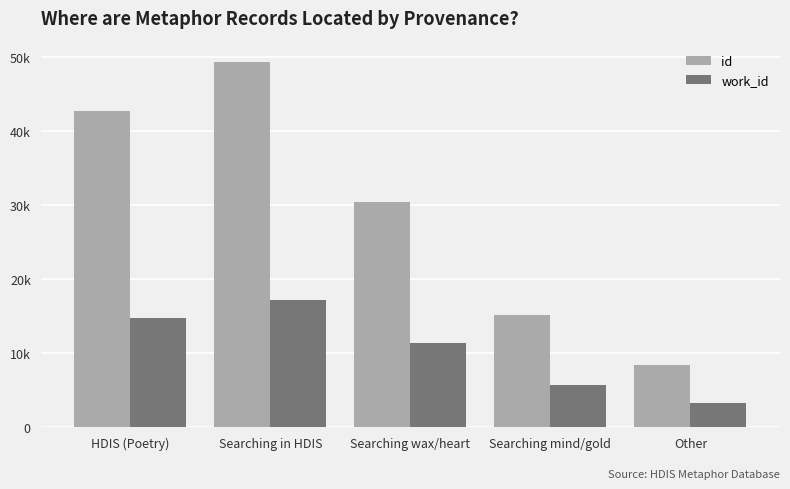

What is the label of the 5th bar from the left?

Other